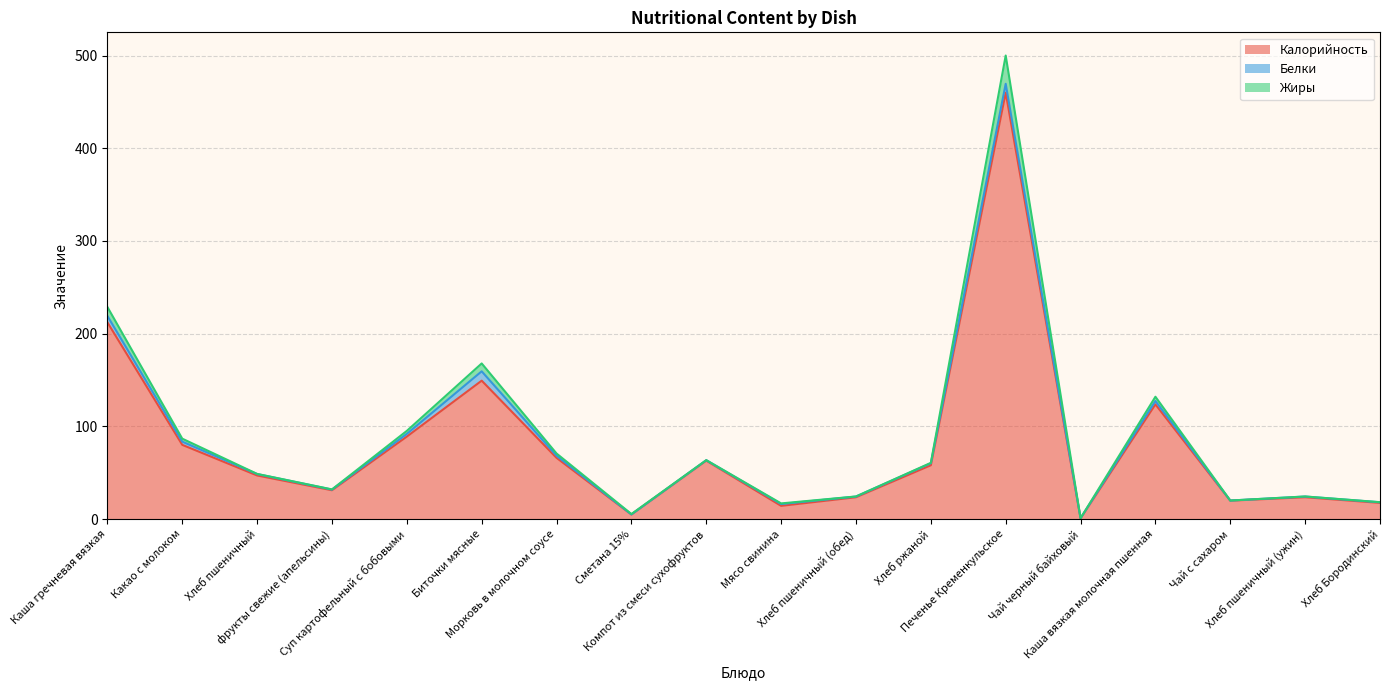

Which category has the highest value in the Жиры series?

Печенье Кременкульское